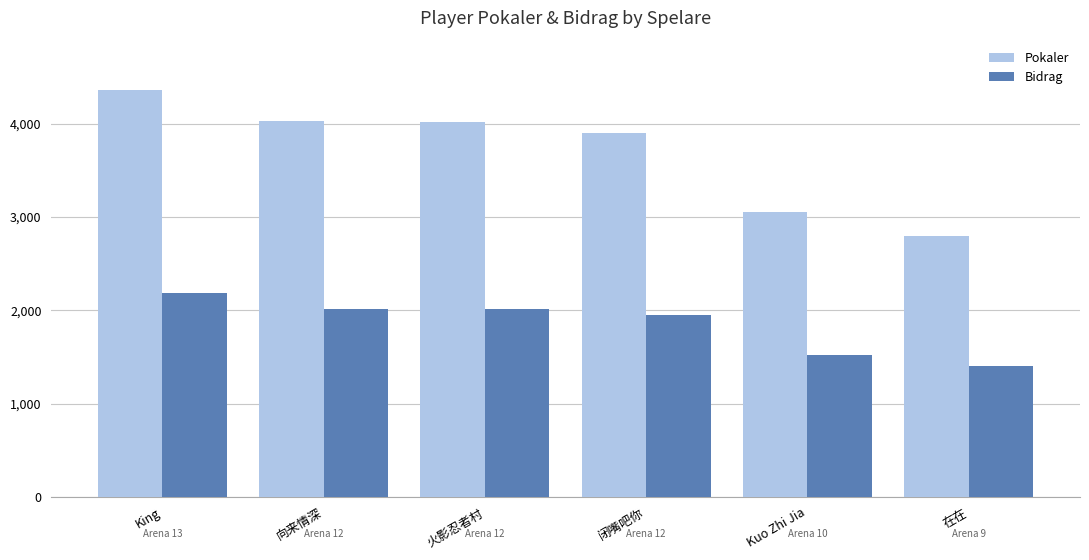

What is the label of the 6th bar from the left?

在在